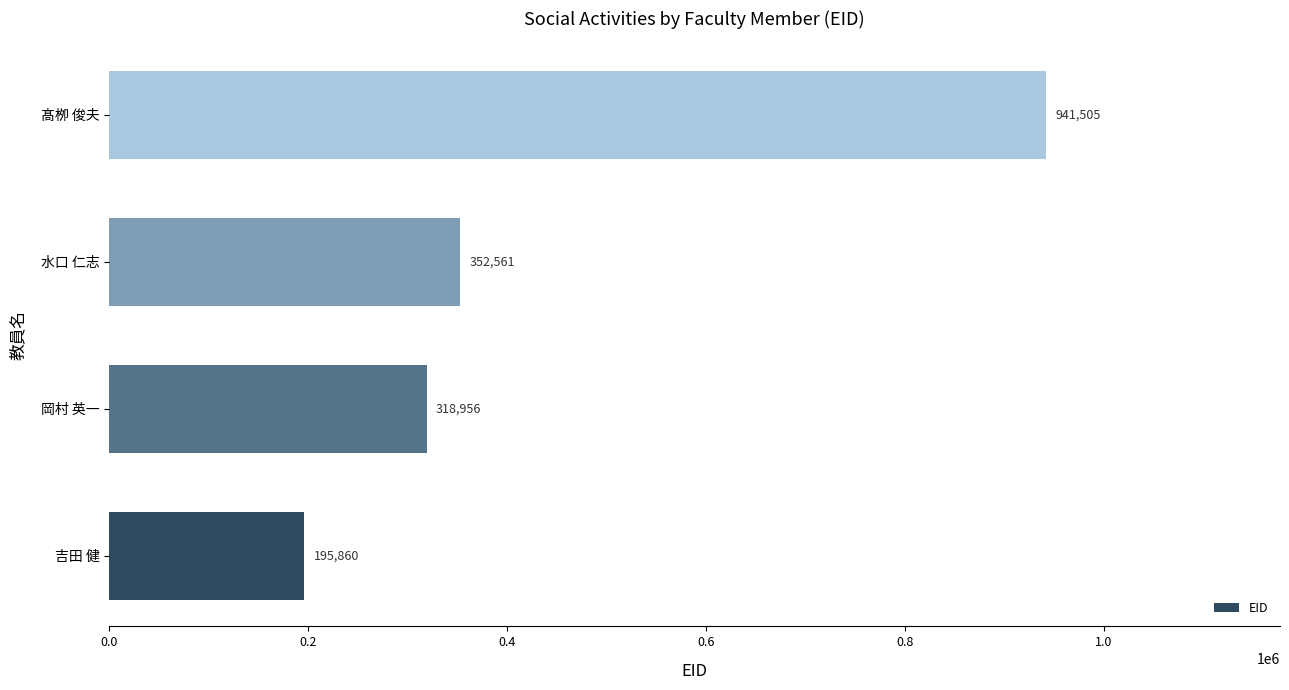

Reading top to bottom, transcribe all the data shown in this chart.

髙栁 俊夫=941505	水口 仁志=352561	岡村 英一=318956	吉田 健=195860